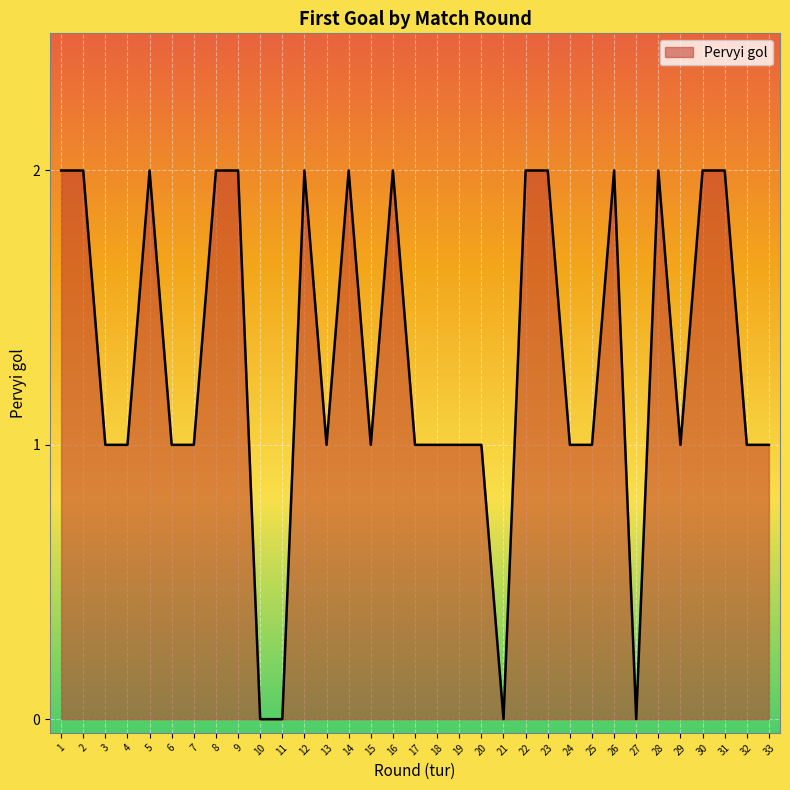

Does the chart display data point markers on the line(s)?

No